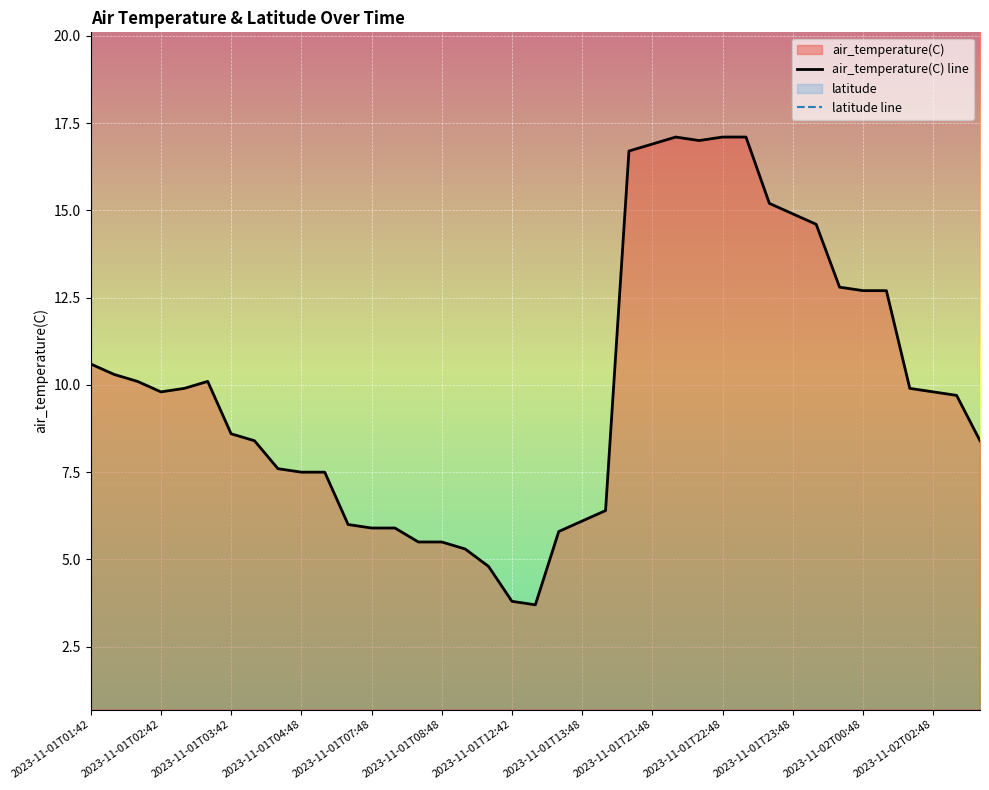

At which label does air_temperature(C) line first exceed 9?

2023-11-01T01:42